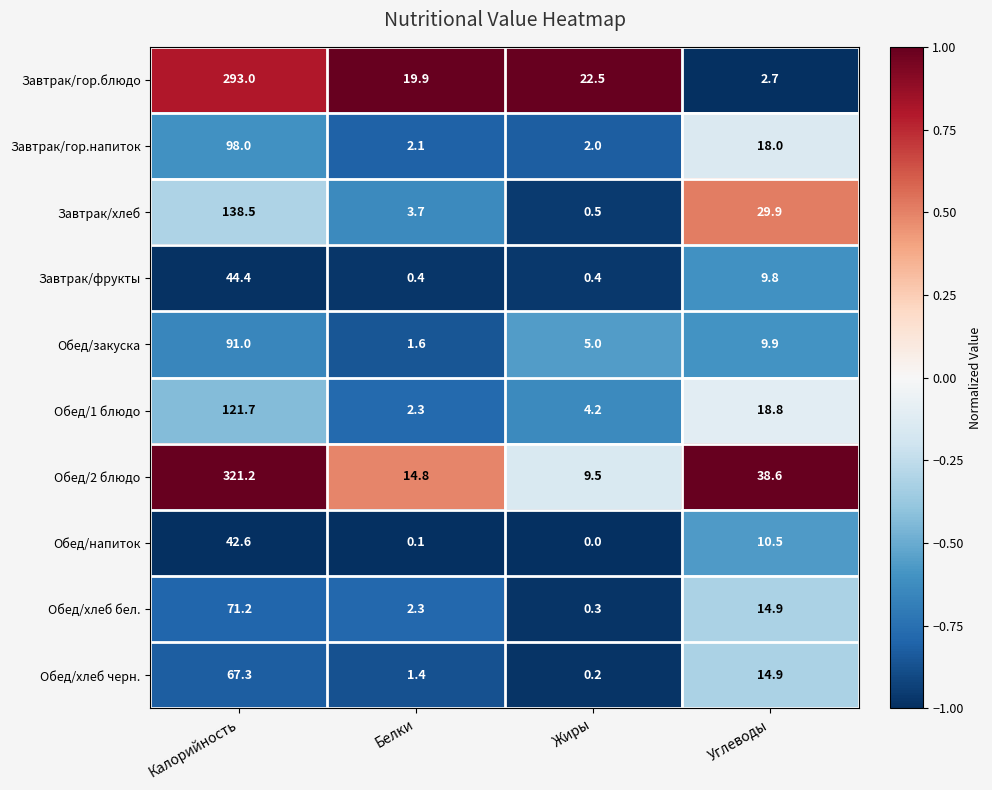

True or false: Обед/хлеб бел. has a value of 7.8 at Углеводы.

False